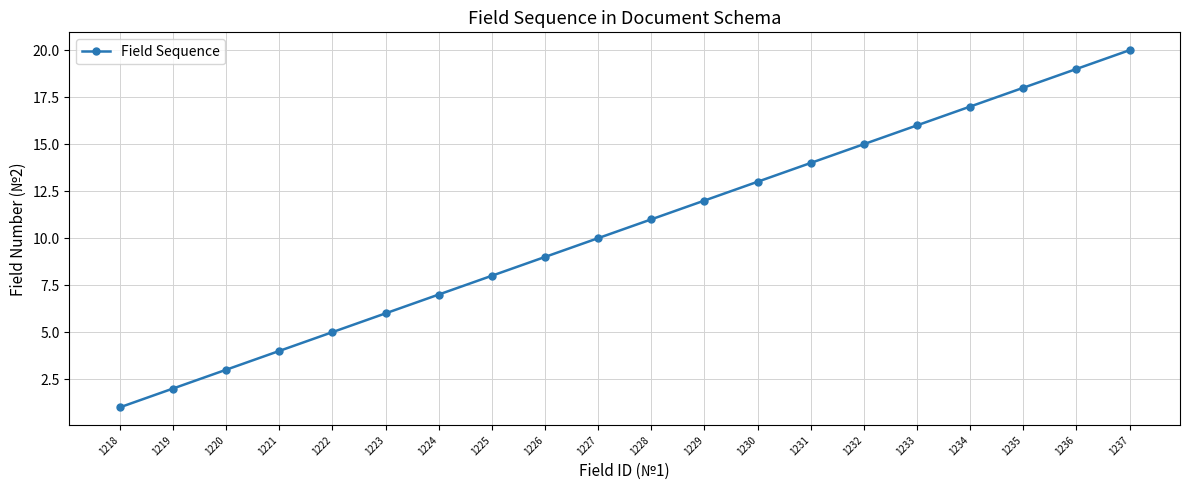

What is the greatest value displayed?

20